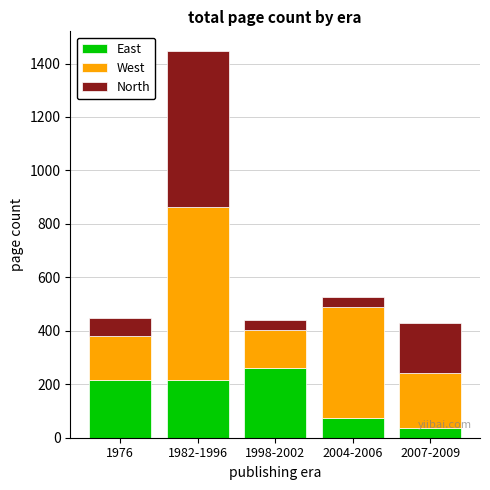

What is the total value across all series at 1998-2002?

440